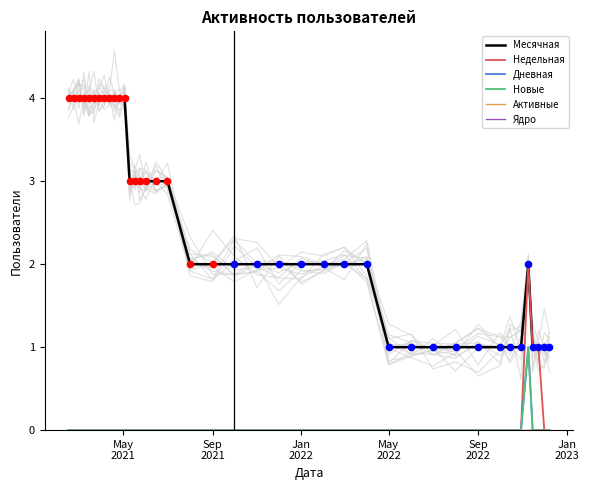

Which series reaches the maximum Y coordinate?

Месячная